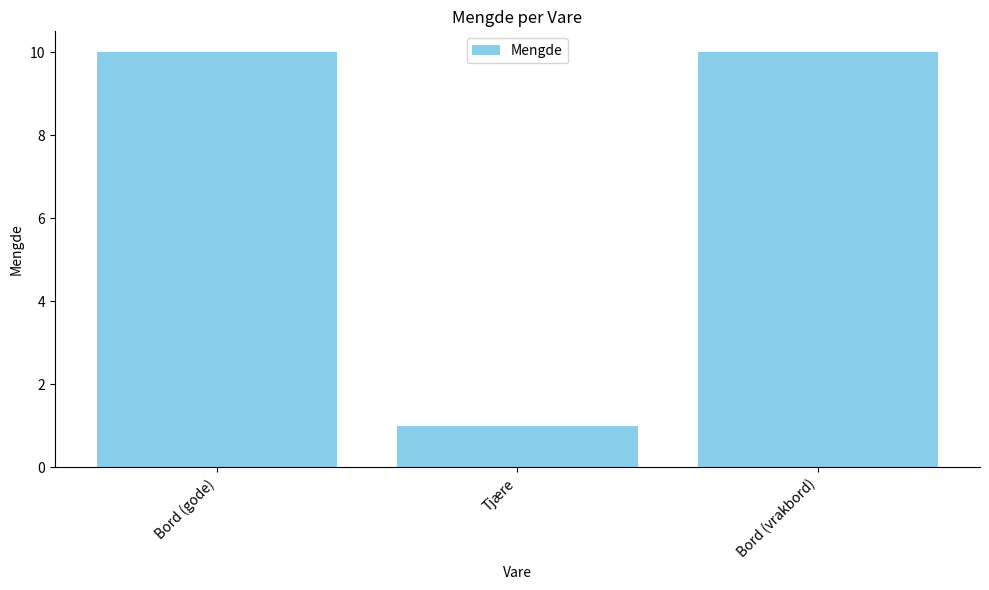

What is the value of the 2nd bar from the left?

1